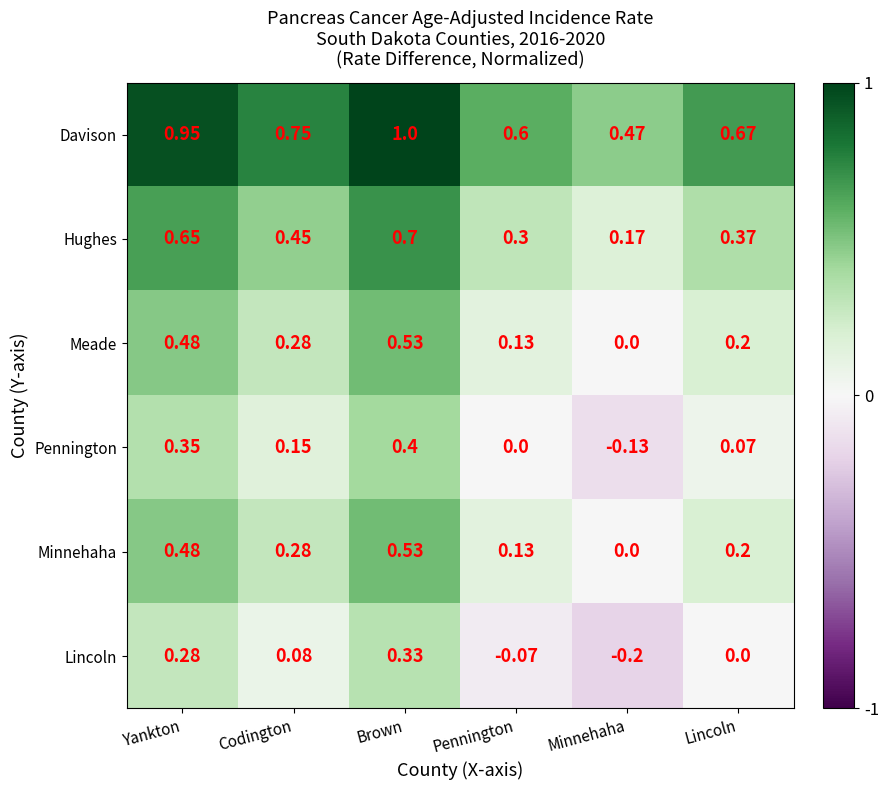

Which category has the highest value across all series?

Brown